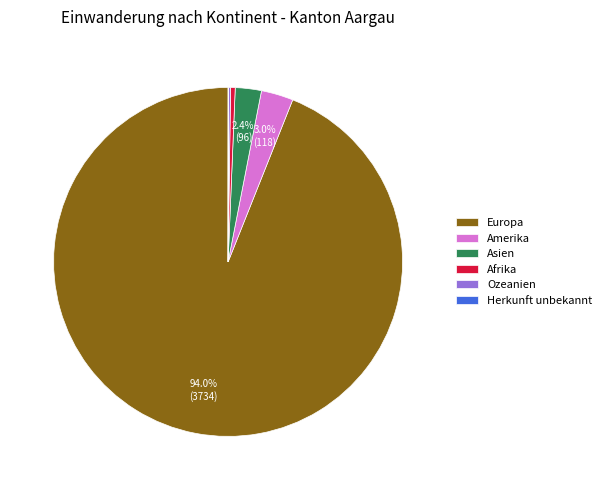

Between Afrika and Asien, which is larger?

Asien